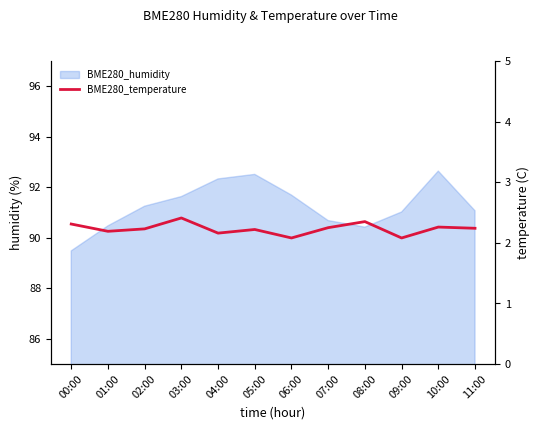

Rank the categories by value from highest to lowest.

03:00, 08:00, 00:00, 10:00, 07:00, 11:00, 02:00, 05:00, 01:00, 04:00, 06:00, 09:00